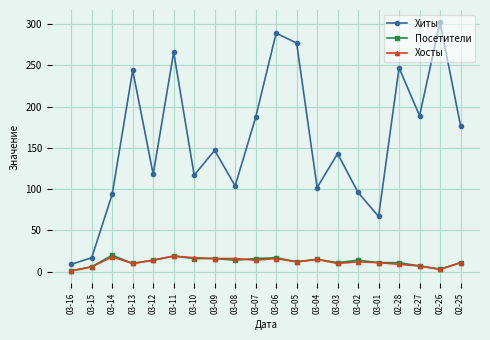

What is the sum of the Хосты values at 02-27 and 03-13?

17